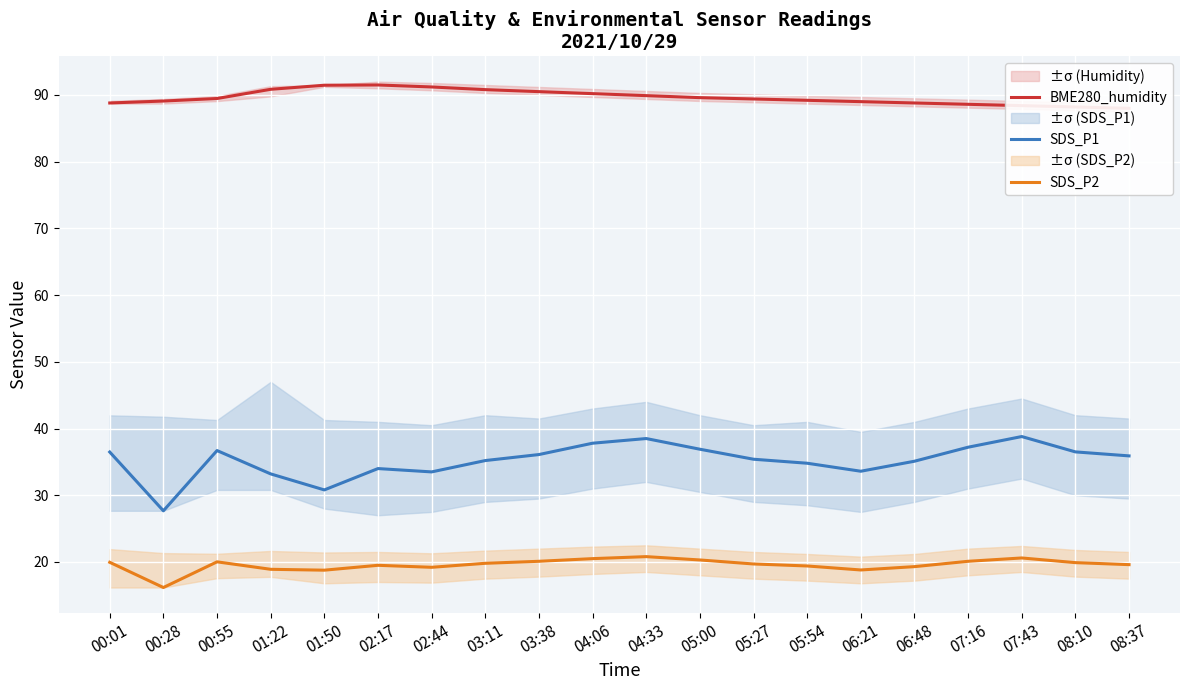

What is the sum of all SDS_P2 values?

391.4